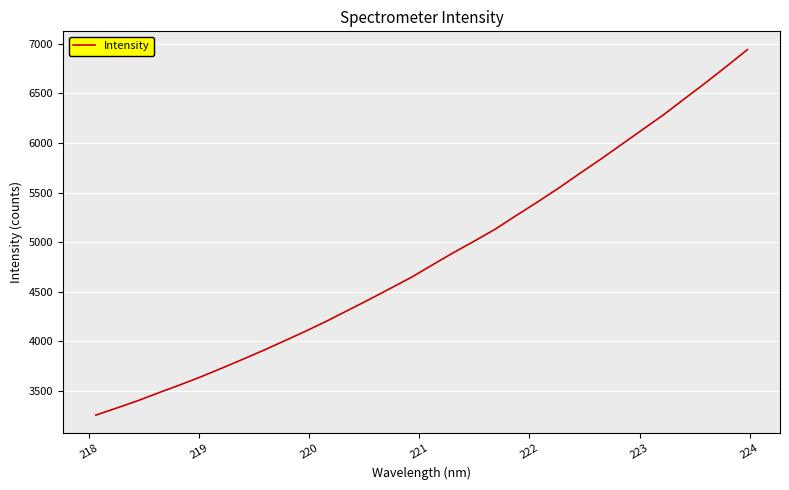

Count the number of data series in this chart.

1